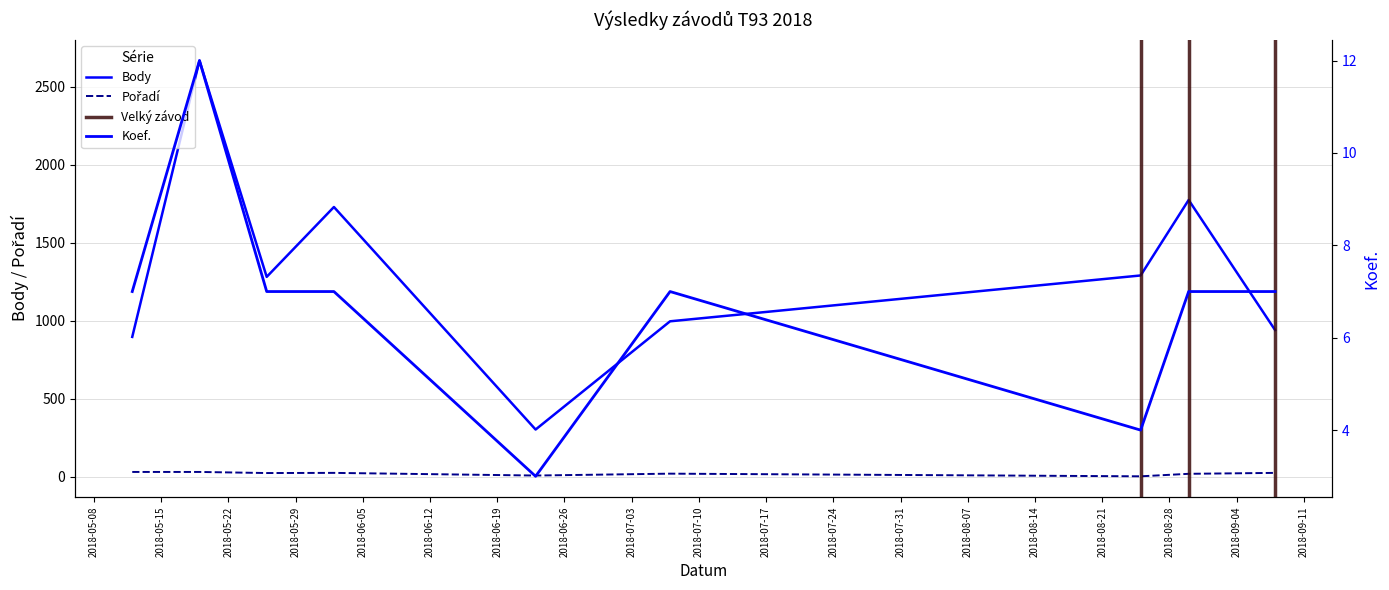

The value of Body at 2018-07-07 is 997. True or false?

True